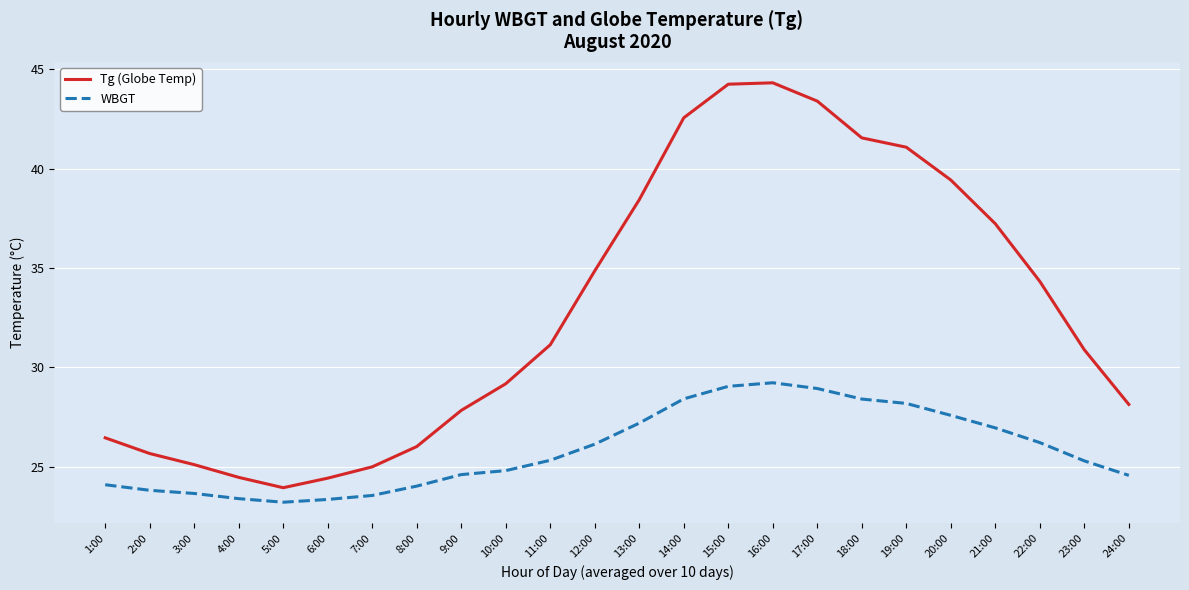

What is the average value of the Tg (Globe Temp) series?

32.9